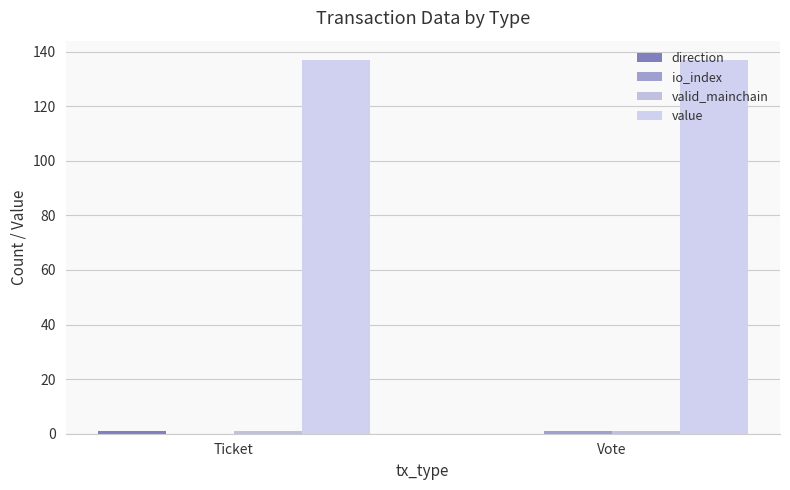

Which has a higher value, Ticket or Vote?

Ticket